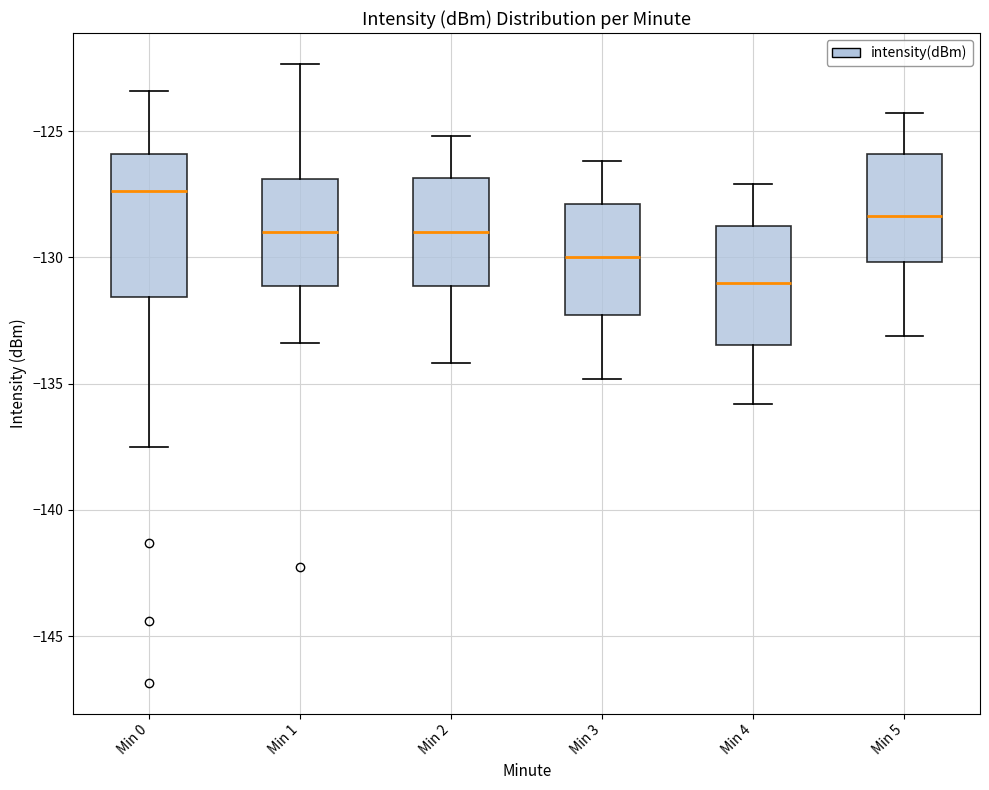

Reading left to right, transcribe this box plot: for each box, give where its median line is, the range the box spans, and where its two whiskers end, as read against the y-axis. The values are not printed on the chart, so give them approximately, as read against the axis.

Min 0: median -127.5, box -131.5 to -126.0, whiskers -137.5 to -123.5
Min 1: median -129.0, box -131.0 to -127.0, whiskers -133.5 to -122.5
Min 2: median -129.0, box -131.0 to -127.0, whiskers -134.0 to -125.0
Min 3: median -130.0, box -132.5 to -128.0, whiskers -135.0 to -126.0
Min 4: median -131.0, box -133.5 to -128.5, whiskers -136.0 to -127.0
Min 5: median -128.5, box -130.0 to -126.0, whiskers -133.0 to -124.5